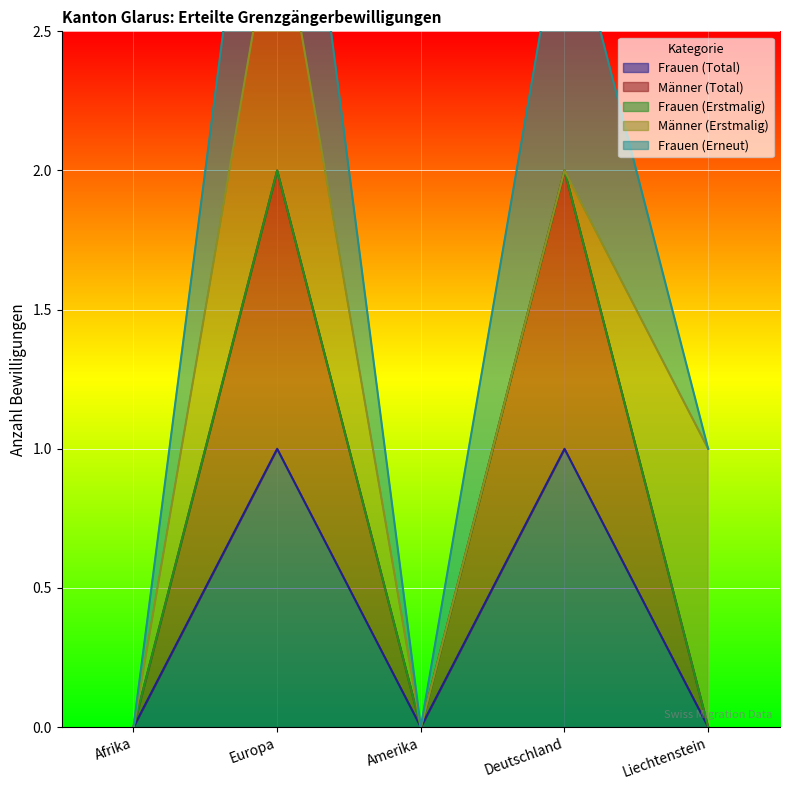

The Frauen (Total) series shows 0 at Afrika. True or false?

True